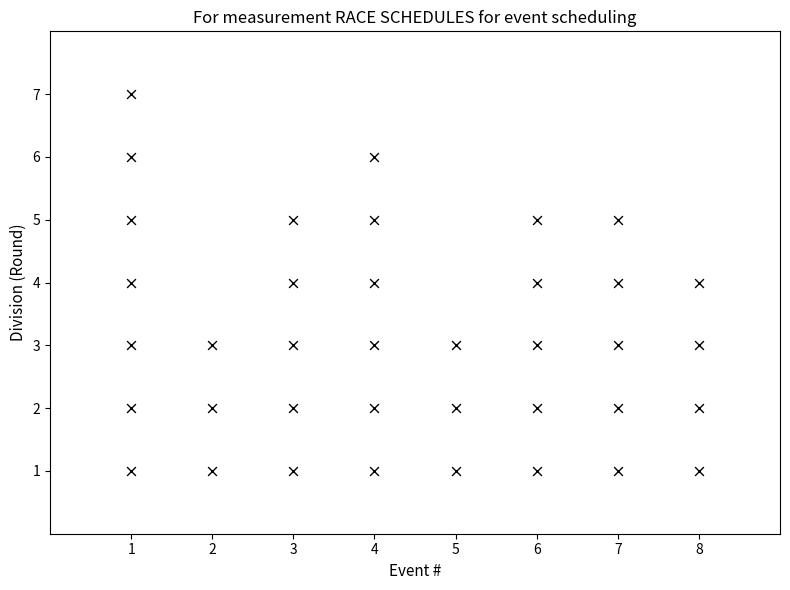

What is the range of X values (max minus min)?

7